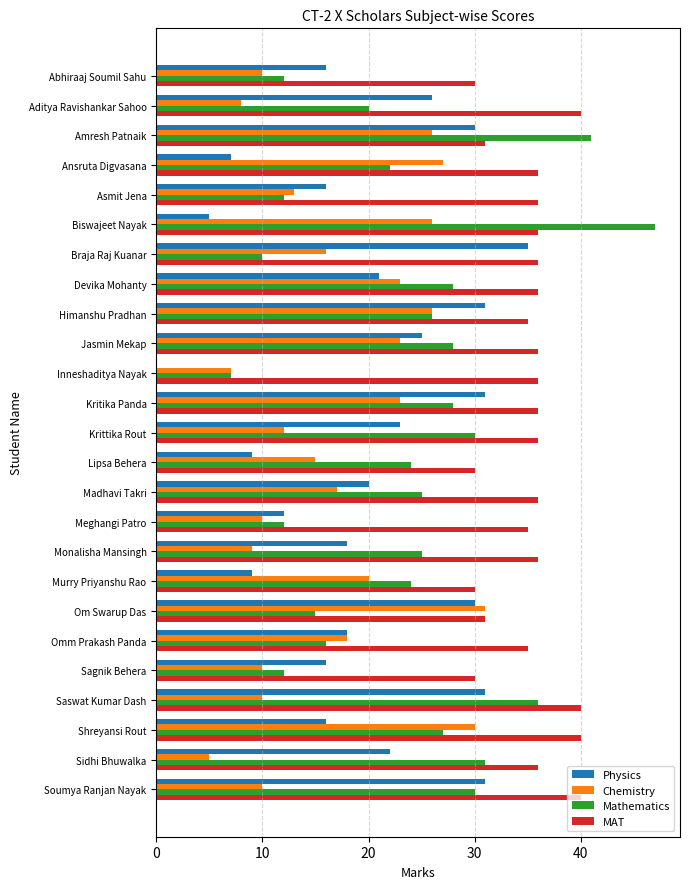

What is the sum of all Physics values?

498